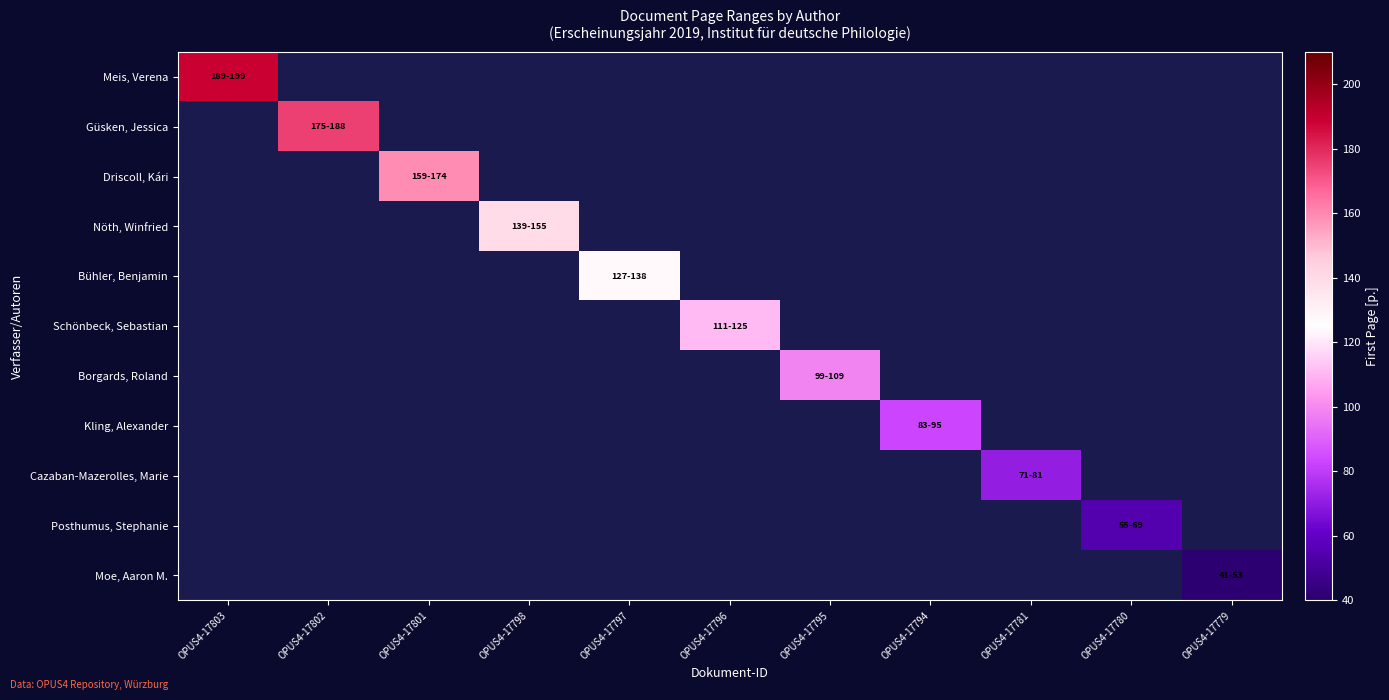

List the series in order of their peak value, highest first.

Meis, Verena, Güsken, Jessica, Driscoll, Kári, Nöth, Winfried, Bühler, Benjamin, Schönbeck, Sebastian, Borgards, Roland, Kling, Alexander, Cazaban-Mazerolles, Marie, Posthumus, Stephanie, Moe, Aaron M.